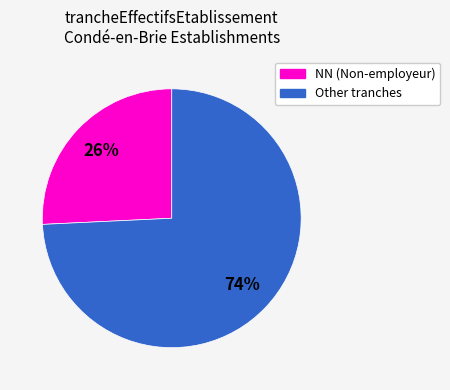

To the nearest percent, what is the difference between the largest and smallest slice percentages?

48%